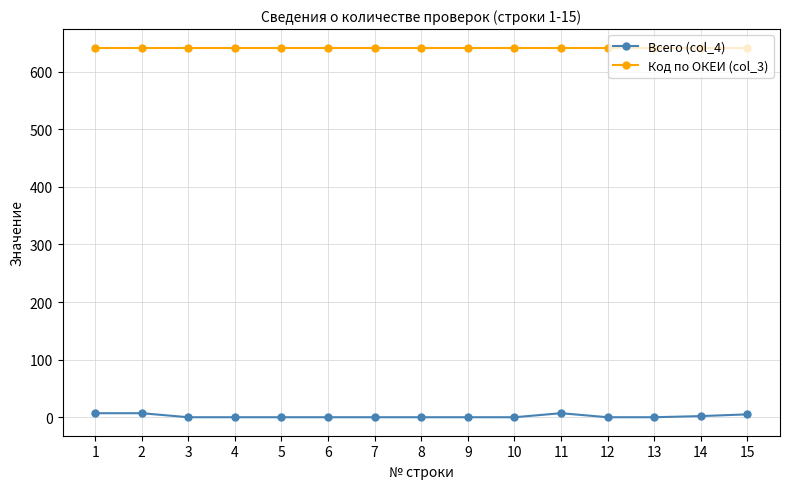

True or false: Код по ОКЕИ (col_3) and Всего (col_4) cross at least once.

False